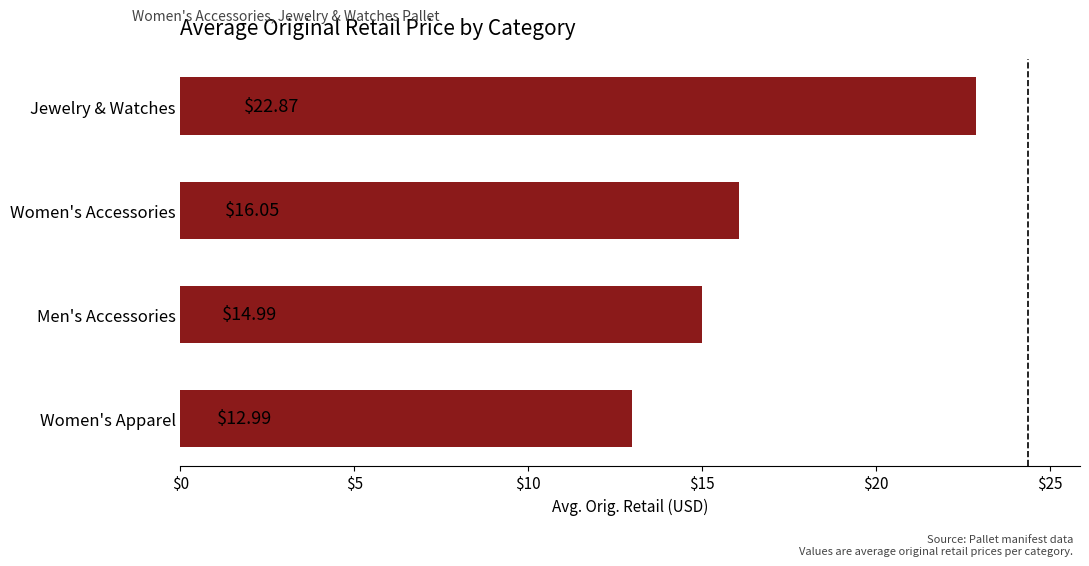

How many data points are less than 16?

2